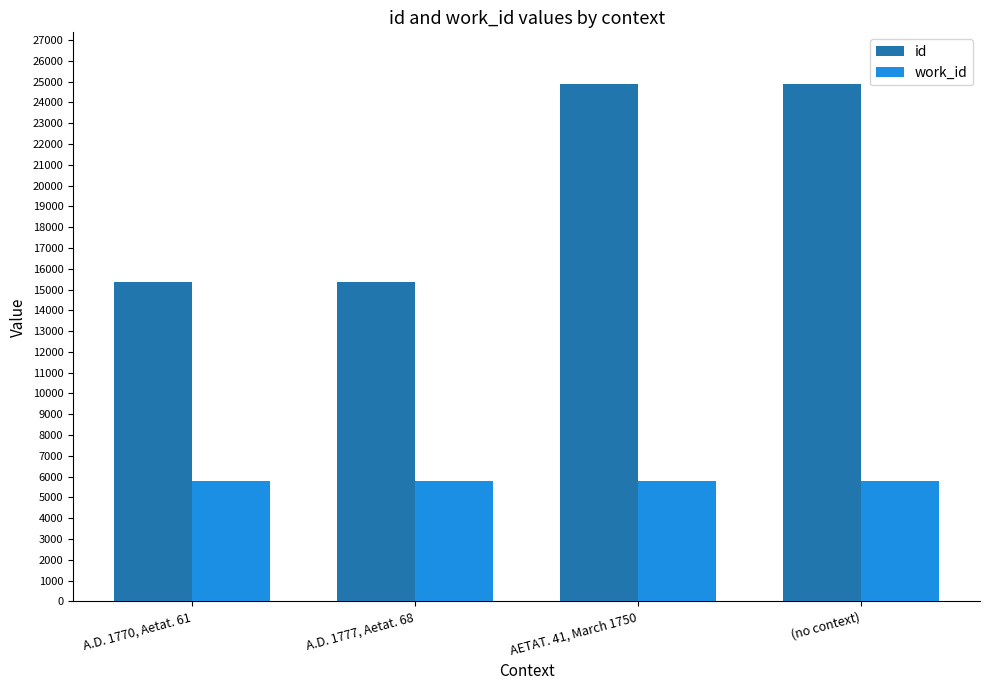

What is the maximum value shown in the chart?

24882